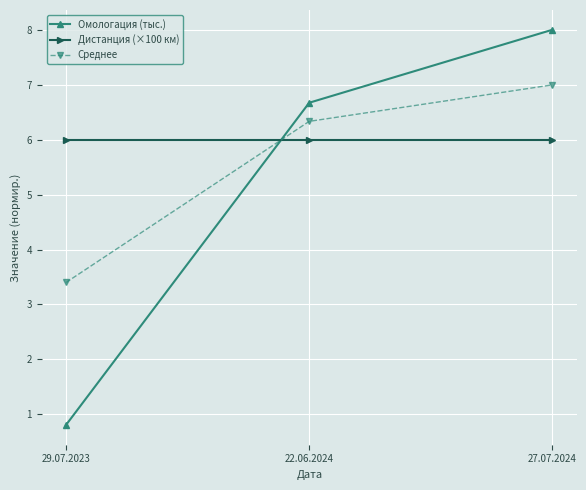

What is the average value of the Дистанция (×100 км) series?

6.0